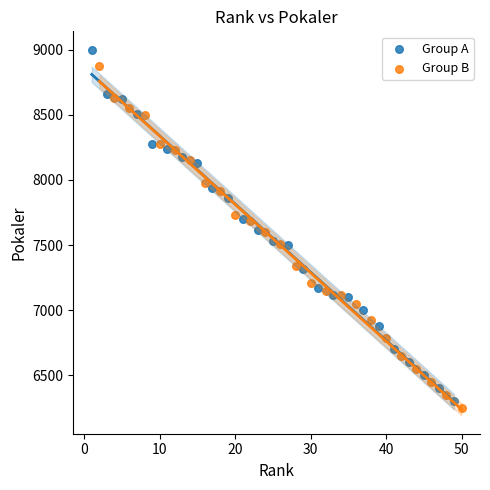

Which series reaches the minimum Y coordinate?

Group B